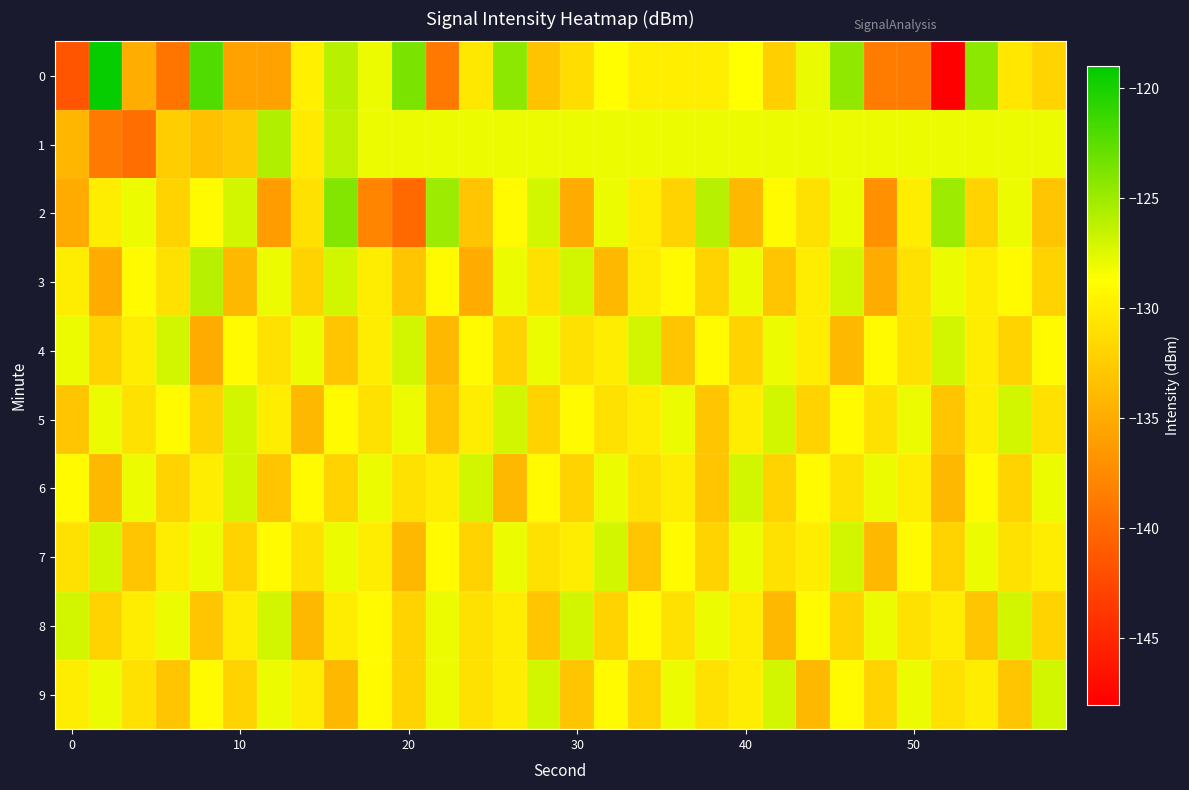

Count the number of data series in this chart.

10